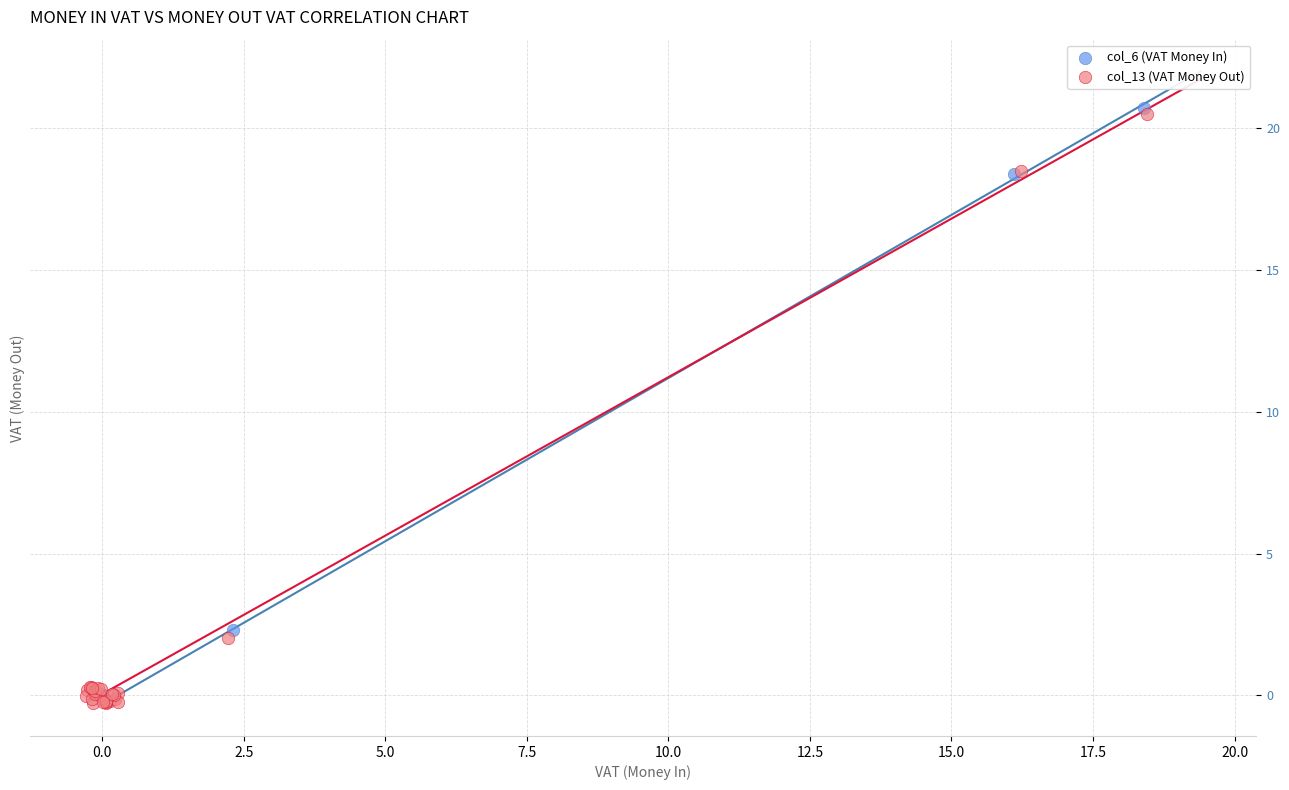

What are all the series names shown in the legend?

col_6 (VAT Money In), col_13 (VAT Money Out)